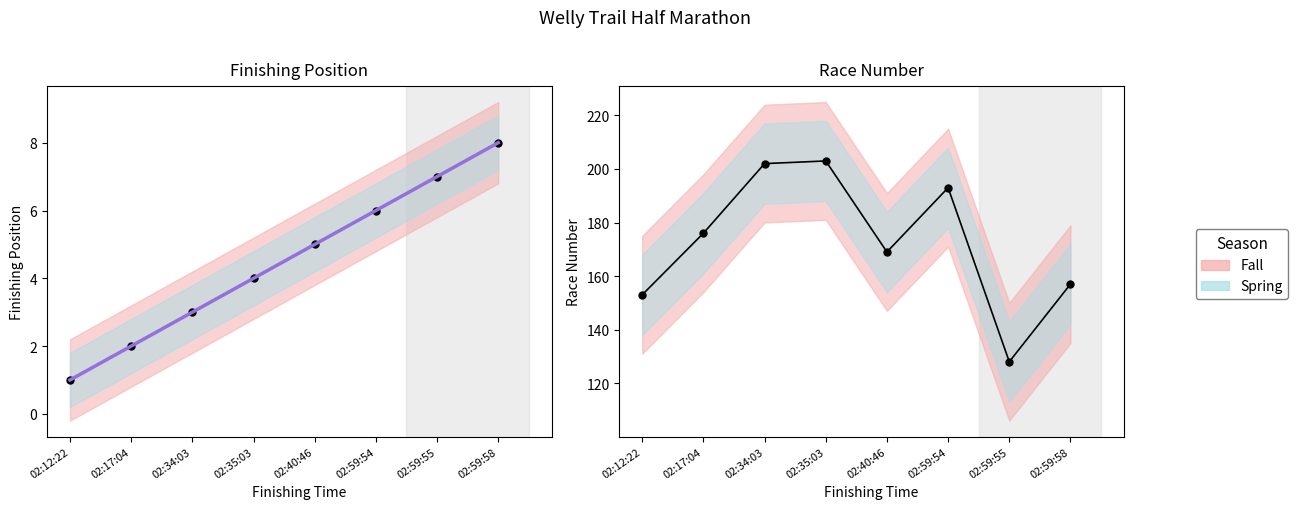

True or false: Race Number has a value of 176 at 02:17:04.

True